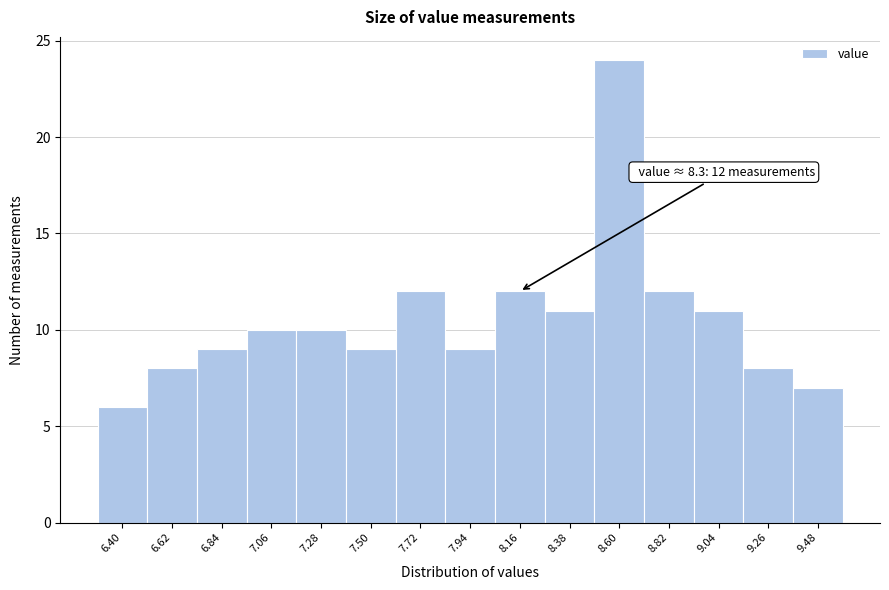

Reading left to right, what are all the values shown in this chart?

6.40=6	6.62=8	6.84=9	7.06=10	7.28=10	7.50=9	7.72=12	7.94=9	8.16=12	8.38=11	8.60=24	8.82=12	9.04=11	9.26=8	9.48=7